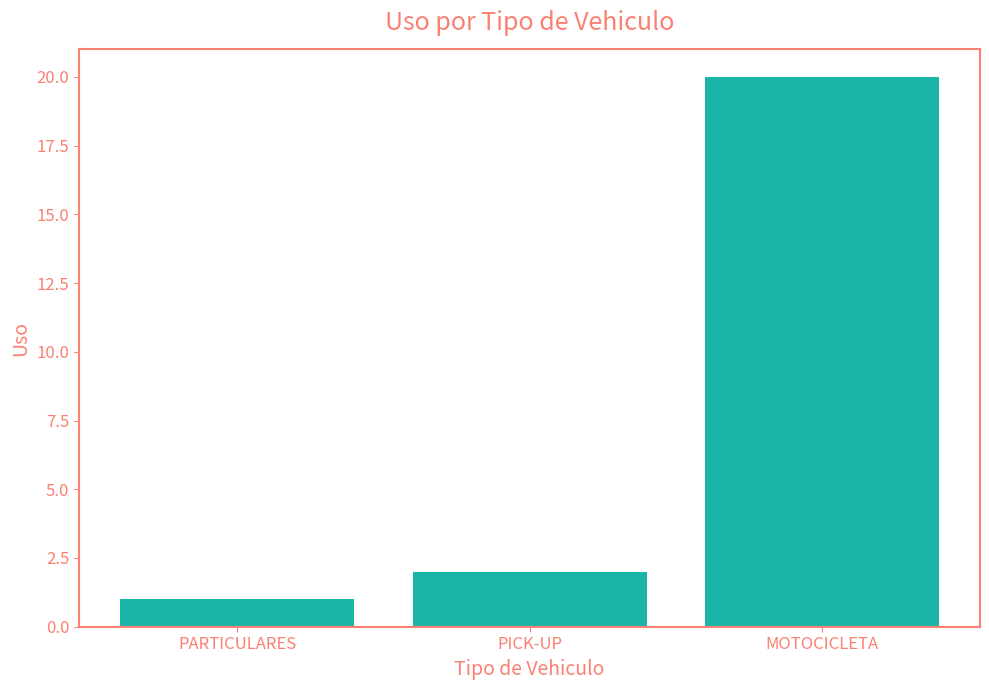

What is the label of the 1st bar from the left?

PARTICULARES